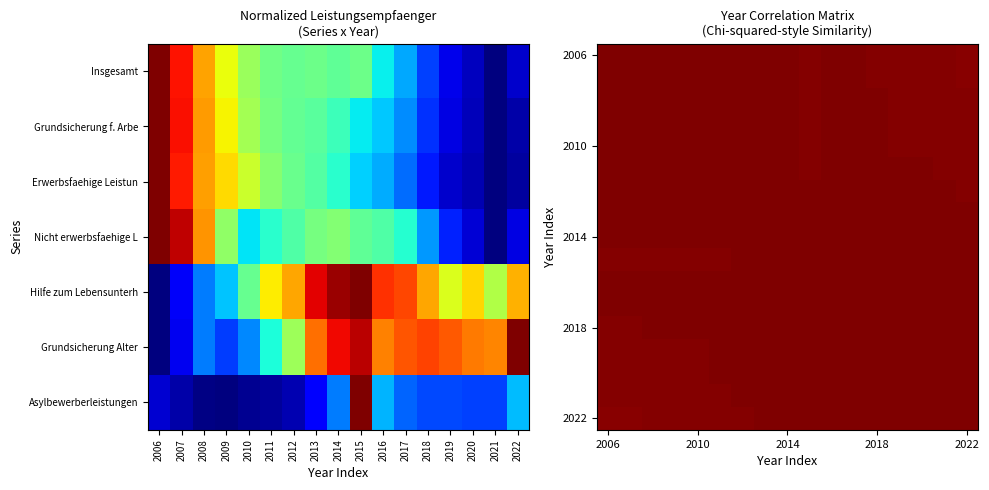

Which series has the largest range (max minus min)?

2006